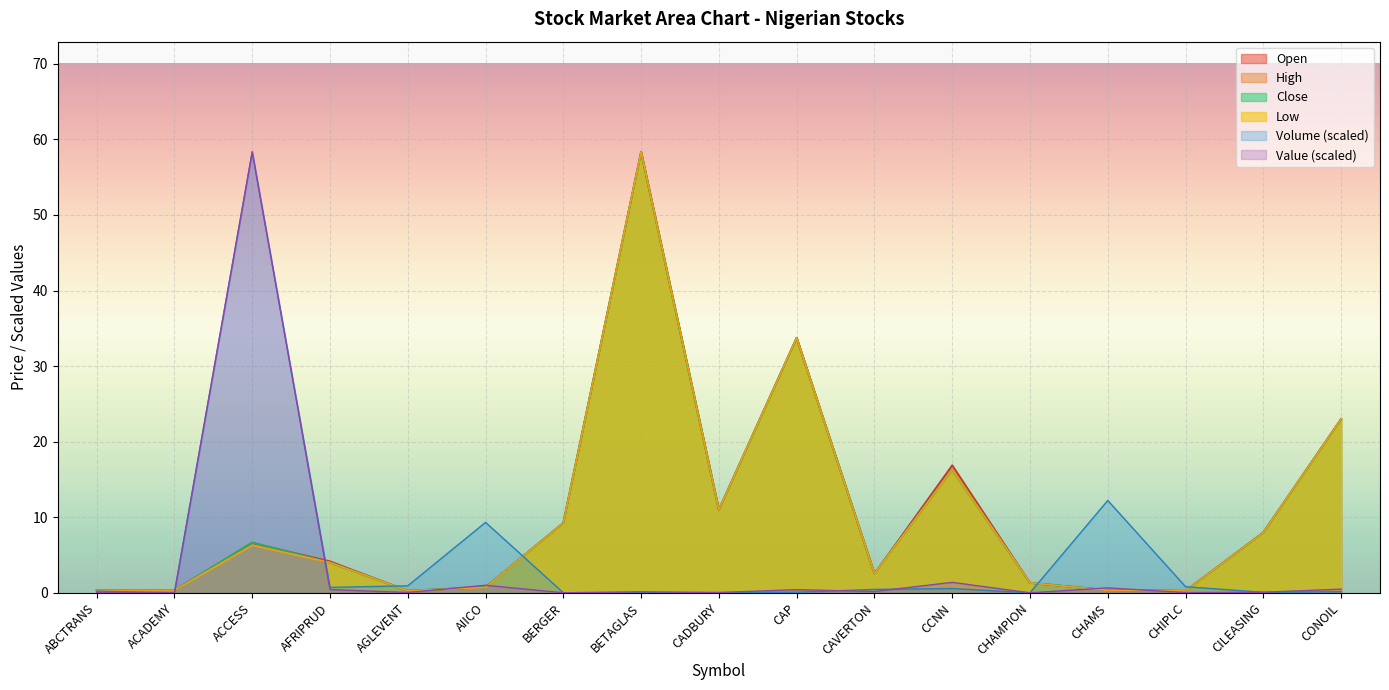

Does the chart display data point markers on the line(s)?

No